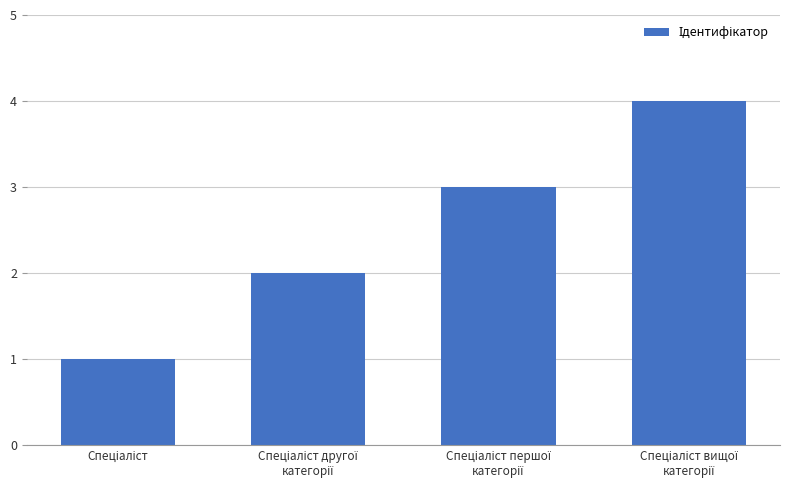

What is the sum of all values?

10